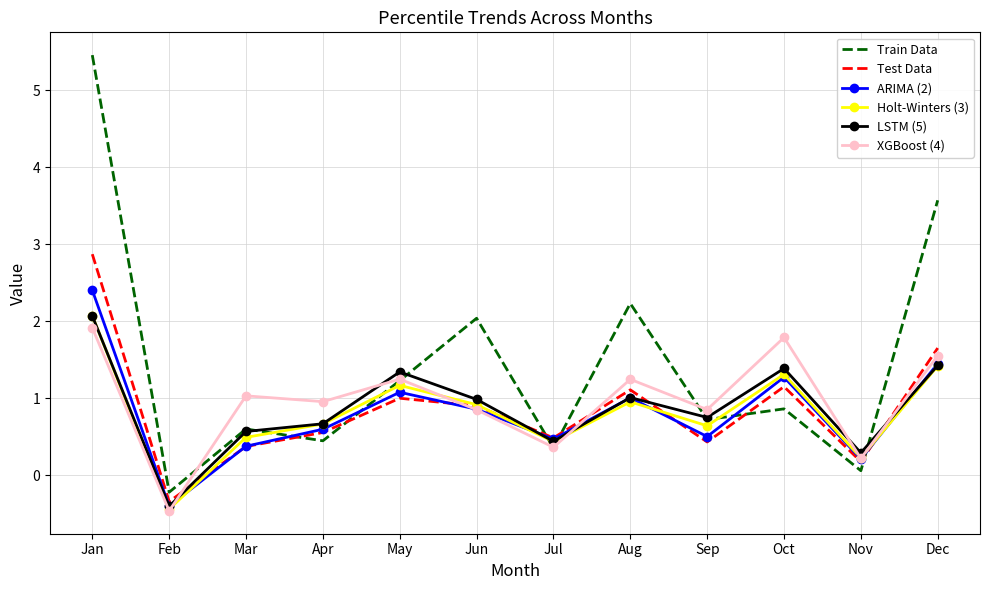

Where is the first local maximum for Test Data?

May